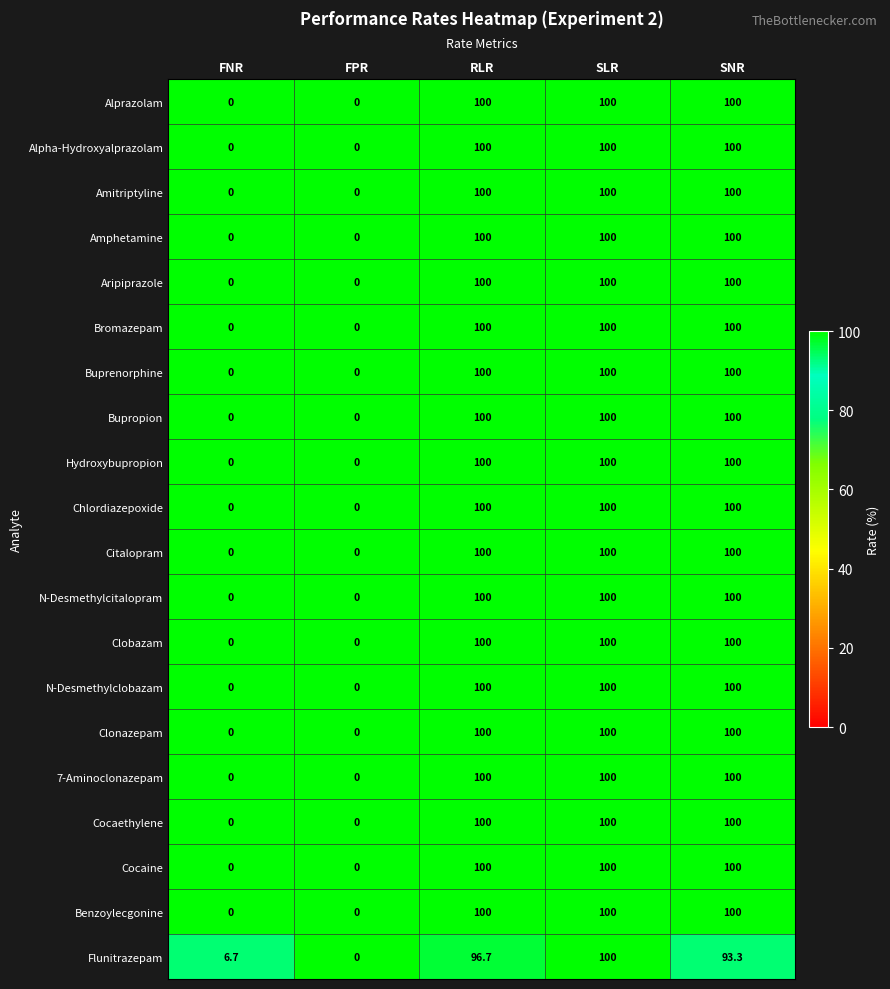

Is it true that Clonazepam equals 177.1 at SLR?

False